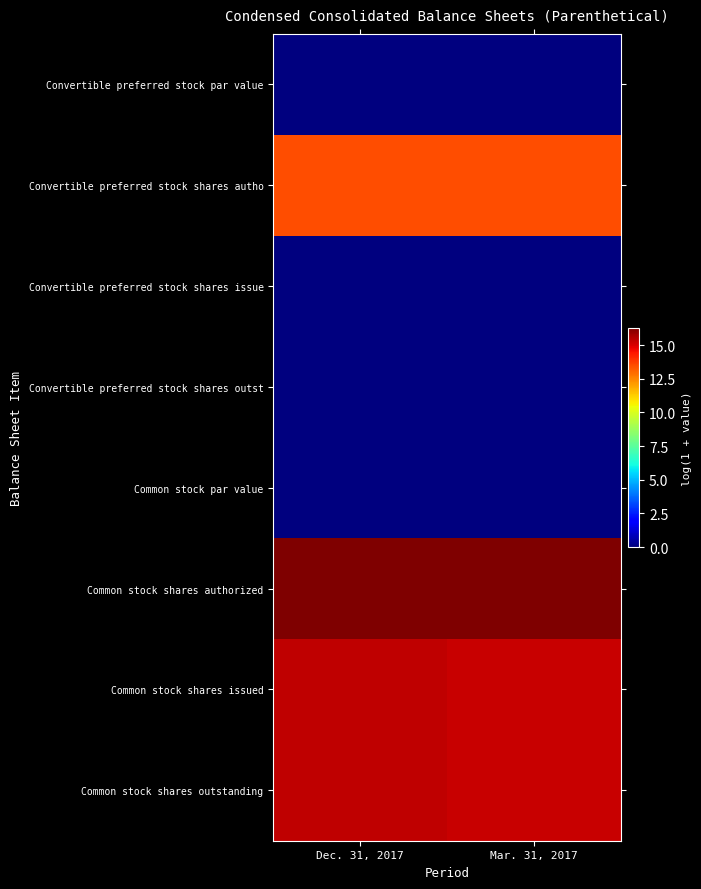

At how many categories does at least one series exceed 7?

2